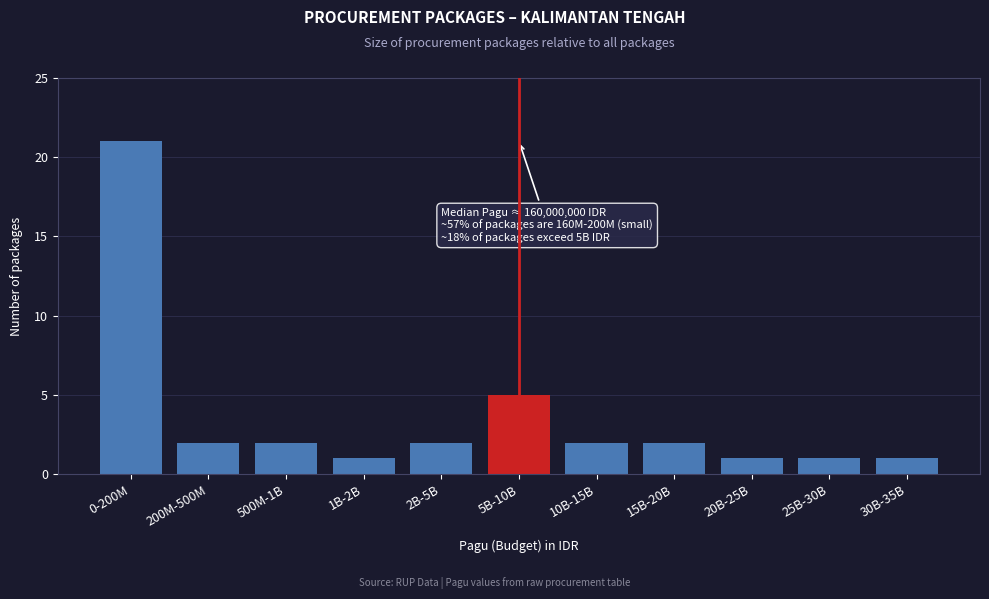

Reading left to right, extract all data points from this chart.

21	2	2	1	2	5	2	2	1	1	1